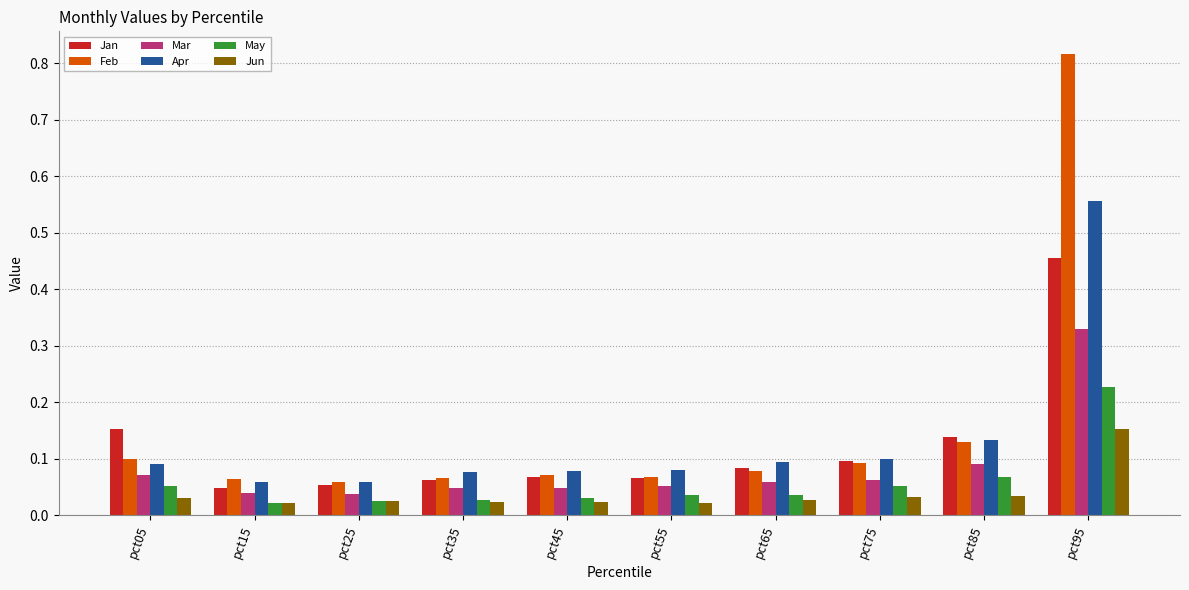

Rank the series by their maximum value, from lowest to highest.

Jun, May, Mar, Jan, Apr, Feb